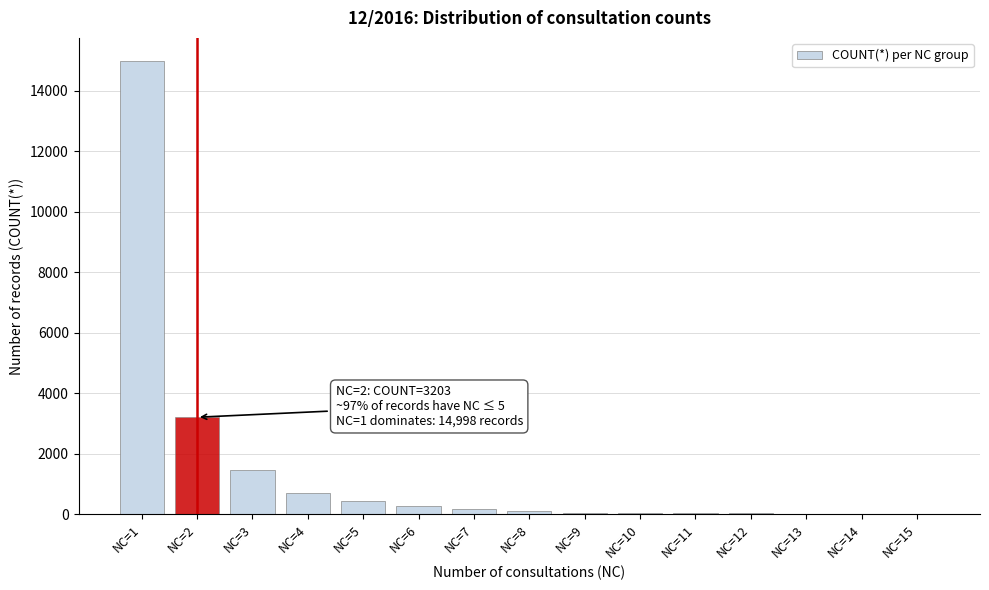

What is the greatest value displayed?

14998